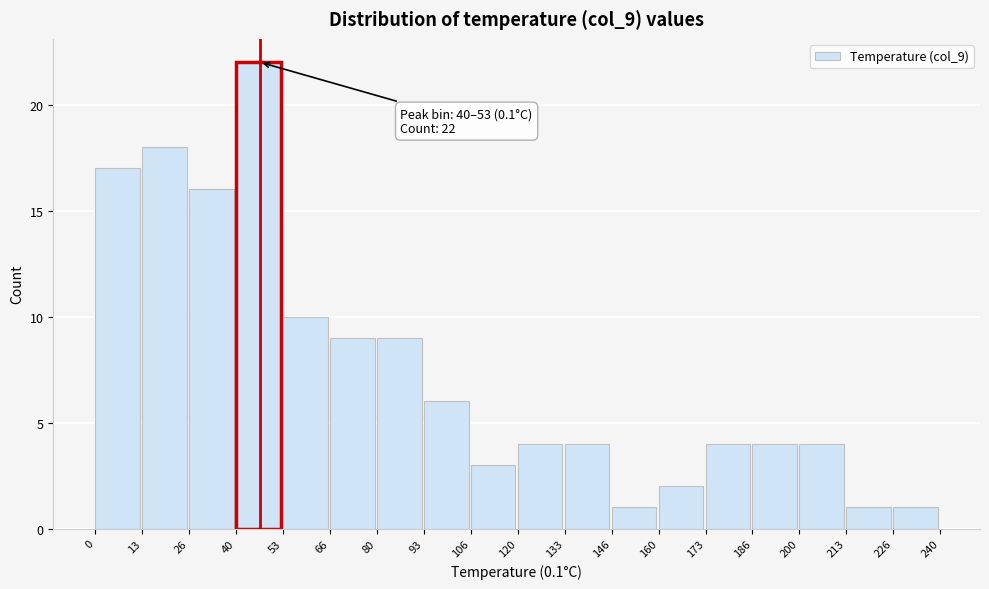

Which range on the x-axis has the tallest bar?

40 to 53